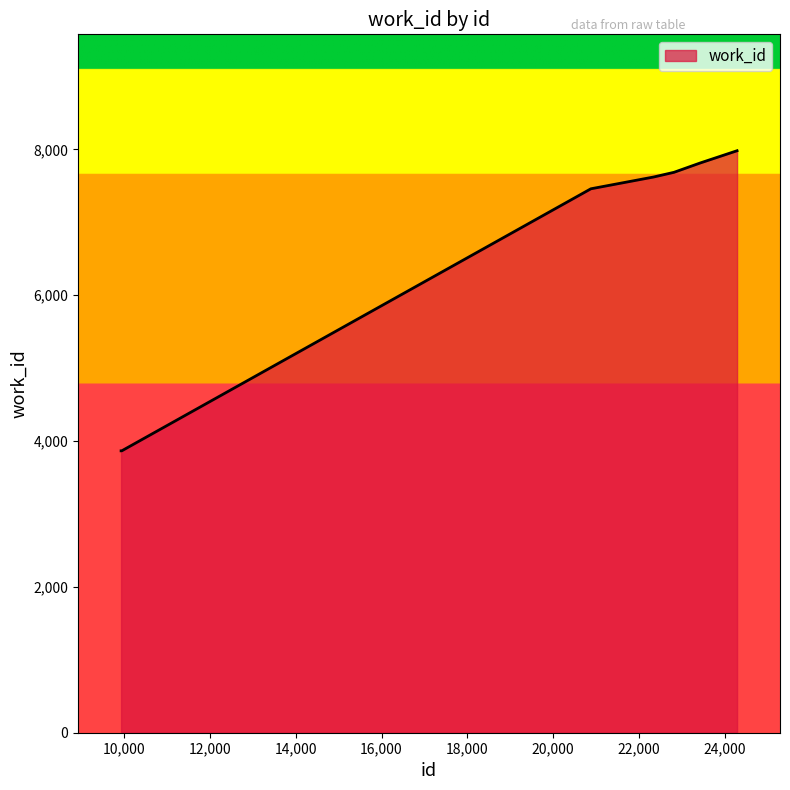

How many distinct data groups are displayed?

1